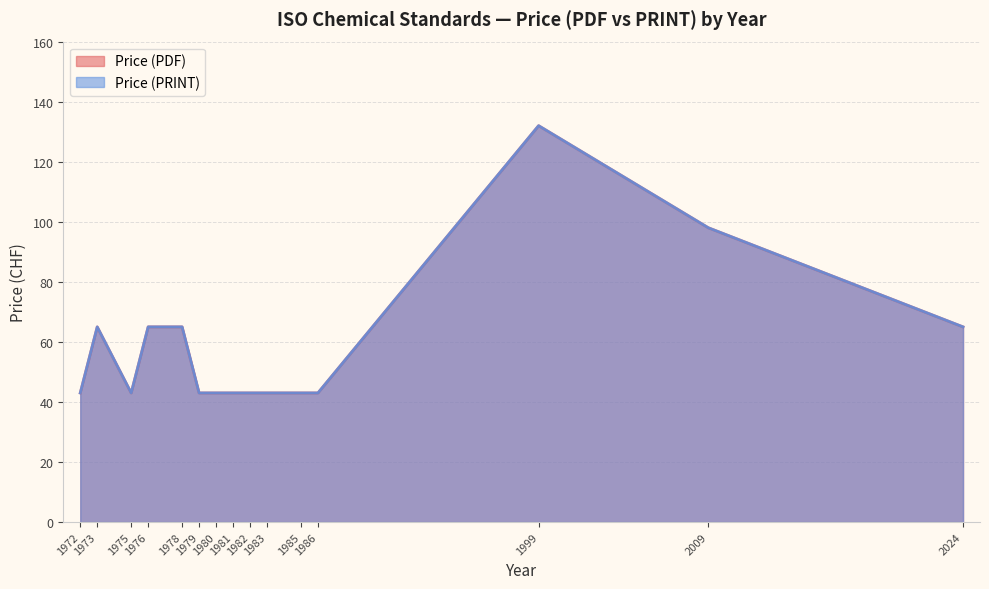

Which series has the largest total across all categories?

Price (PDF)